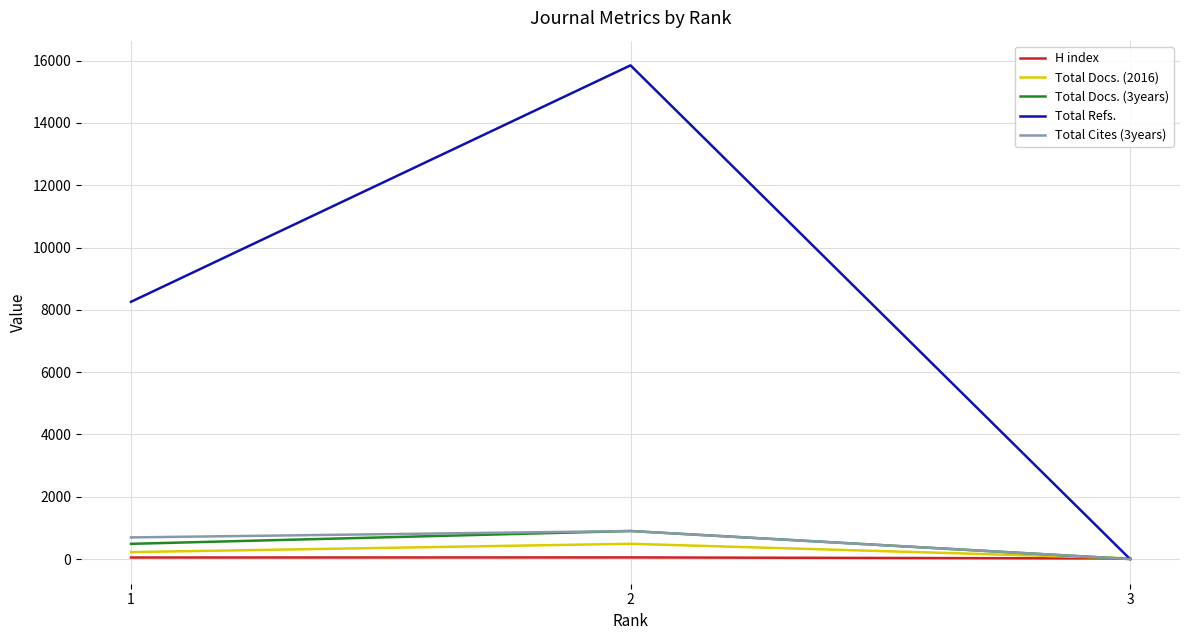

The value of Total Docs. (3years) at 1 is 488. True or false?

True